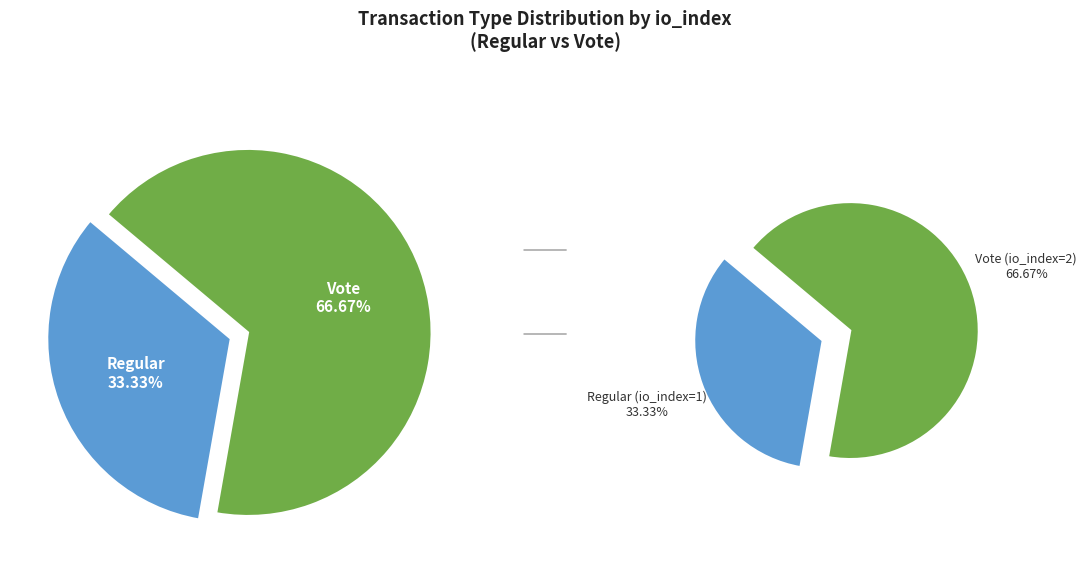

To the nearest percent, what percentage of the pie is Vote (io_index=2)?

67%